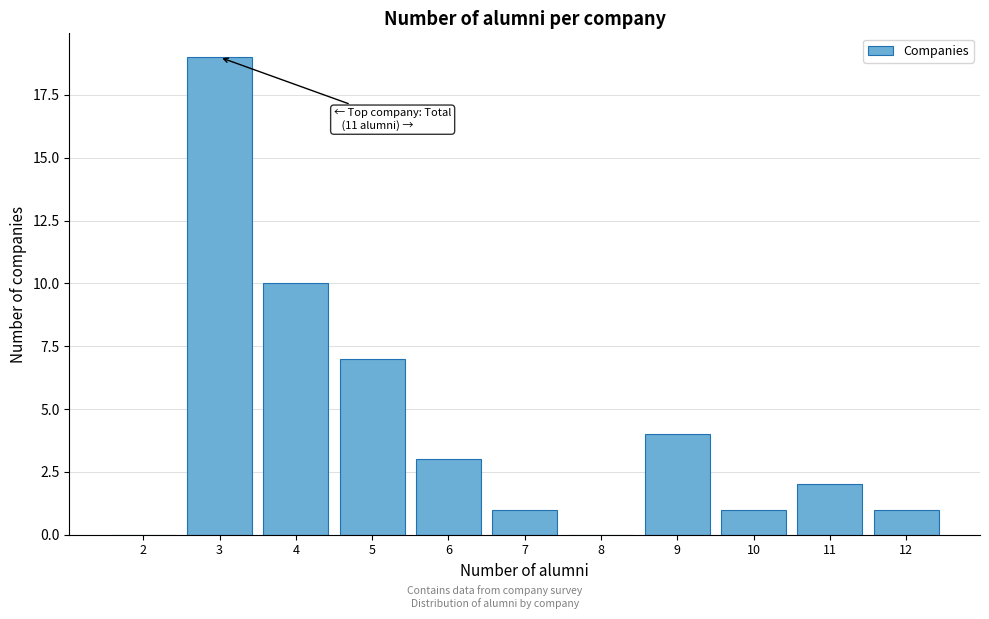

Reading left to right, transcribe all the data shown in this chart.

2=0	3=19	4=10	5=7	6=3	7=1	8=0	9=4	10=1	11=2	12=1